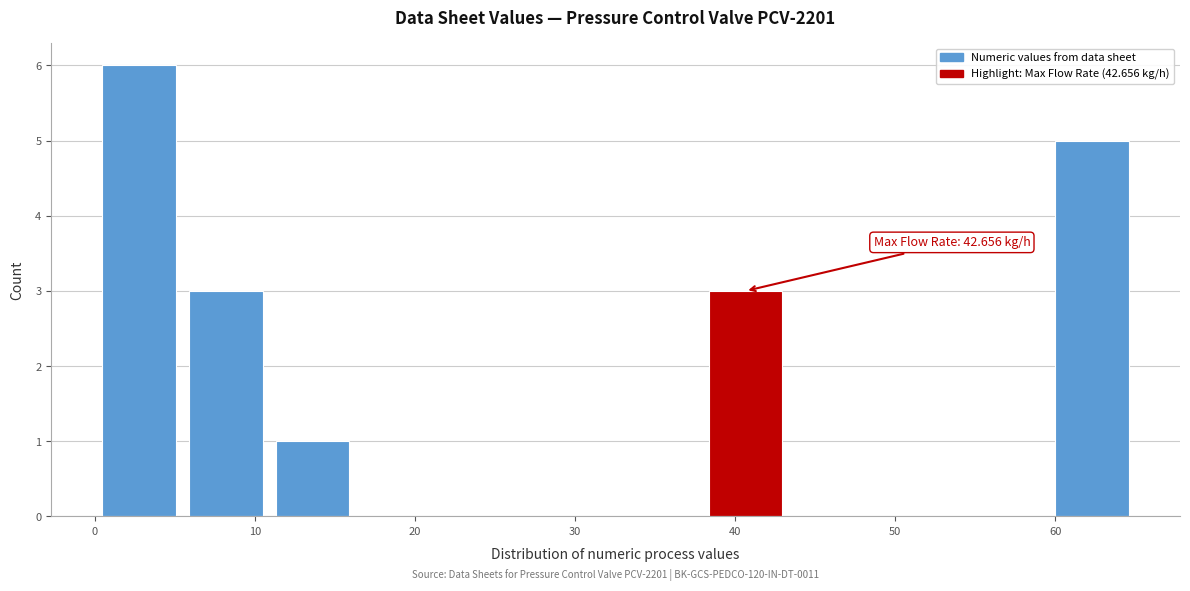

Over which range of the x-axis is the bar tallest?

0 to 5